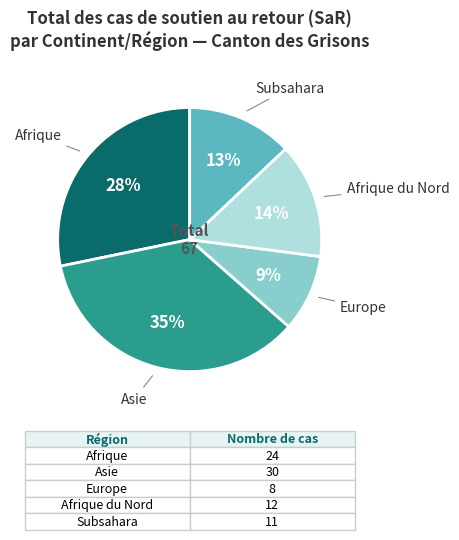

Combined, do Asie and Europe account for over 50%?

No